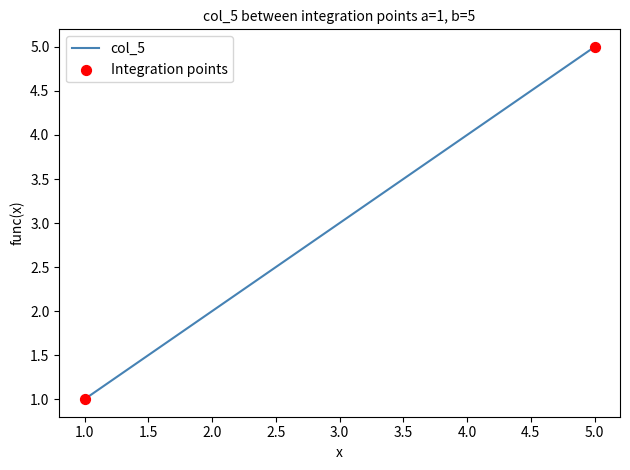

What is the change in value from 3.0 to 4.0?

+1